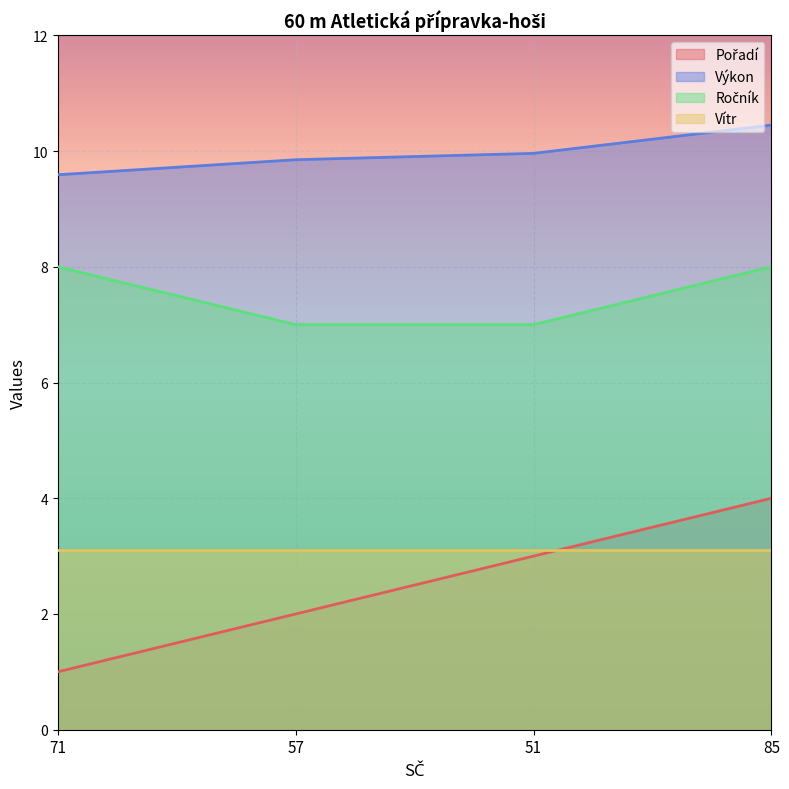

What is the label of the 4th point from the left?

85